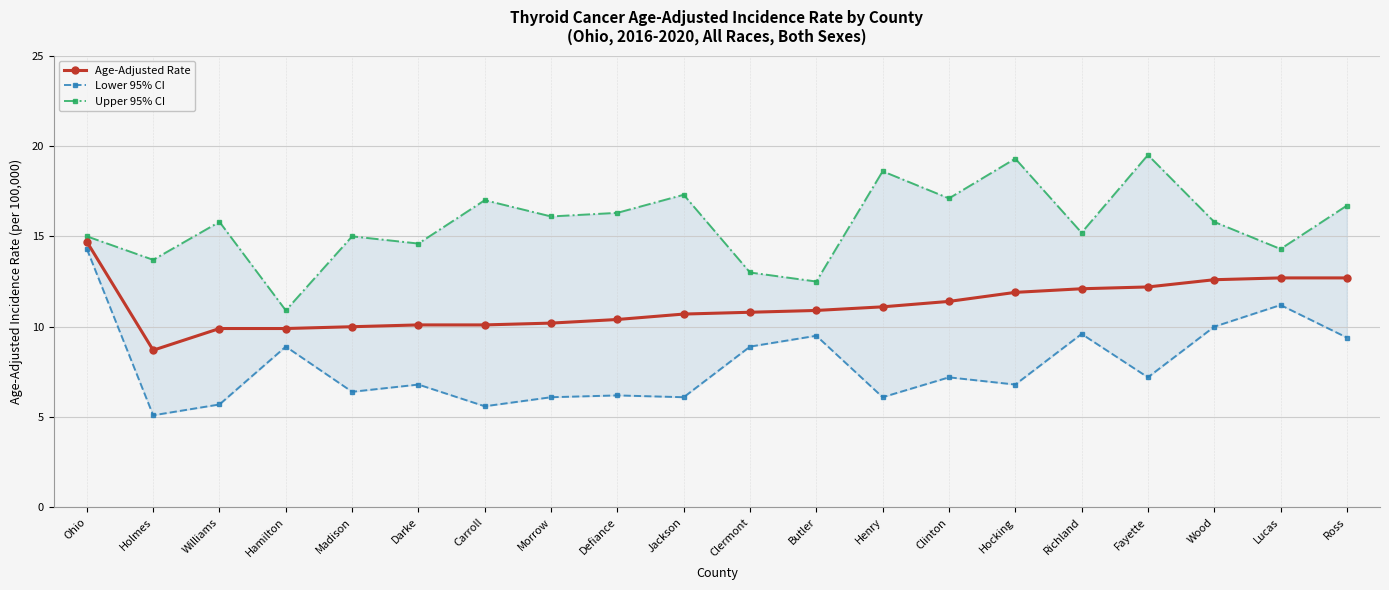

Which series changed the most between Clermont and Ross?

Upper 95% CI